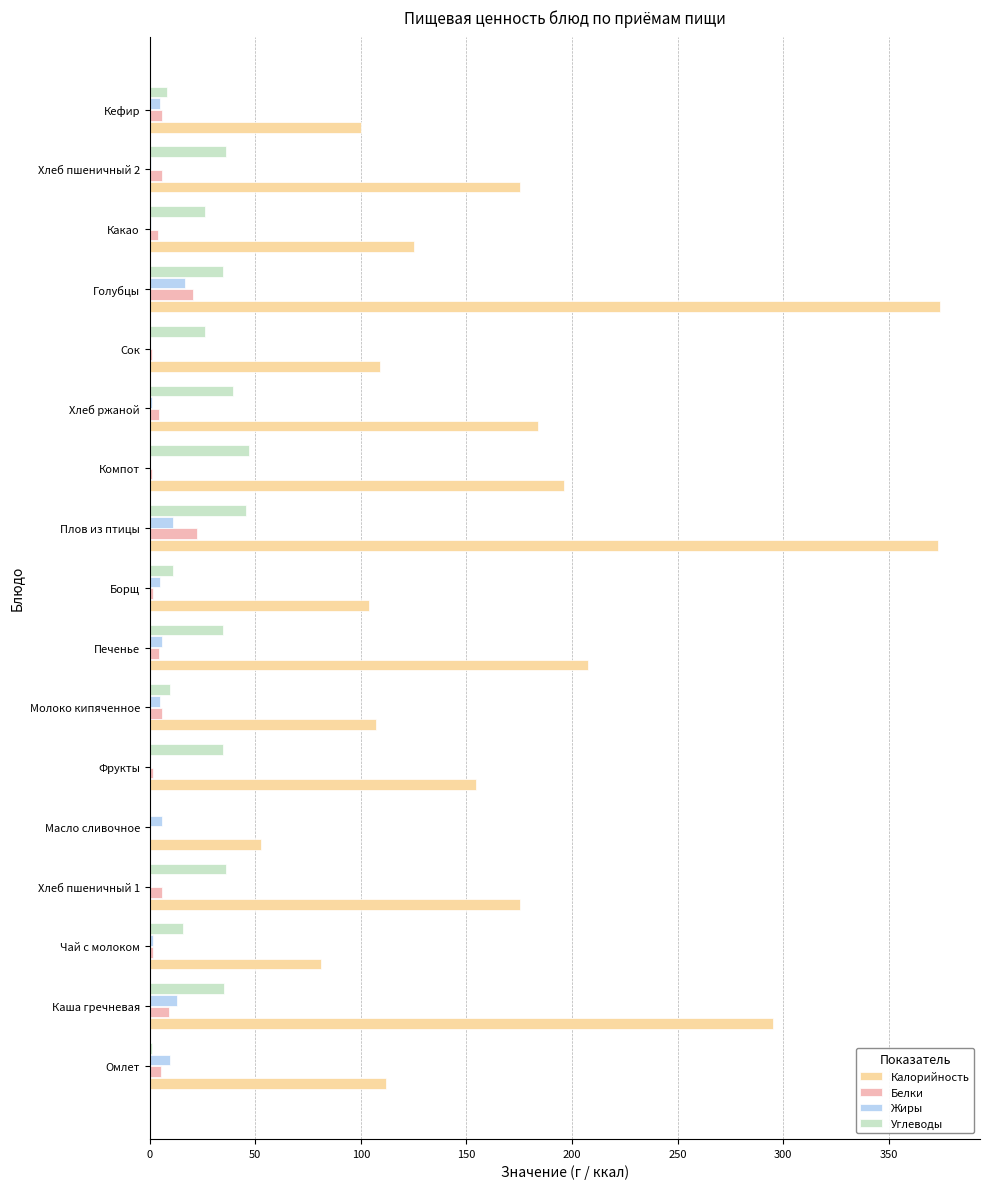

Is the value of Калорийность at Чай с молоком greater than the value of Белки at Кефир?

Yes